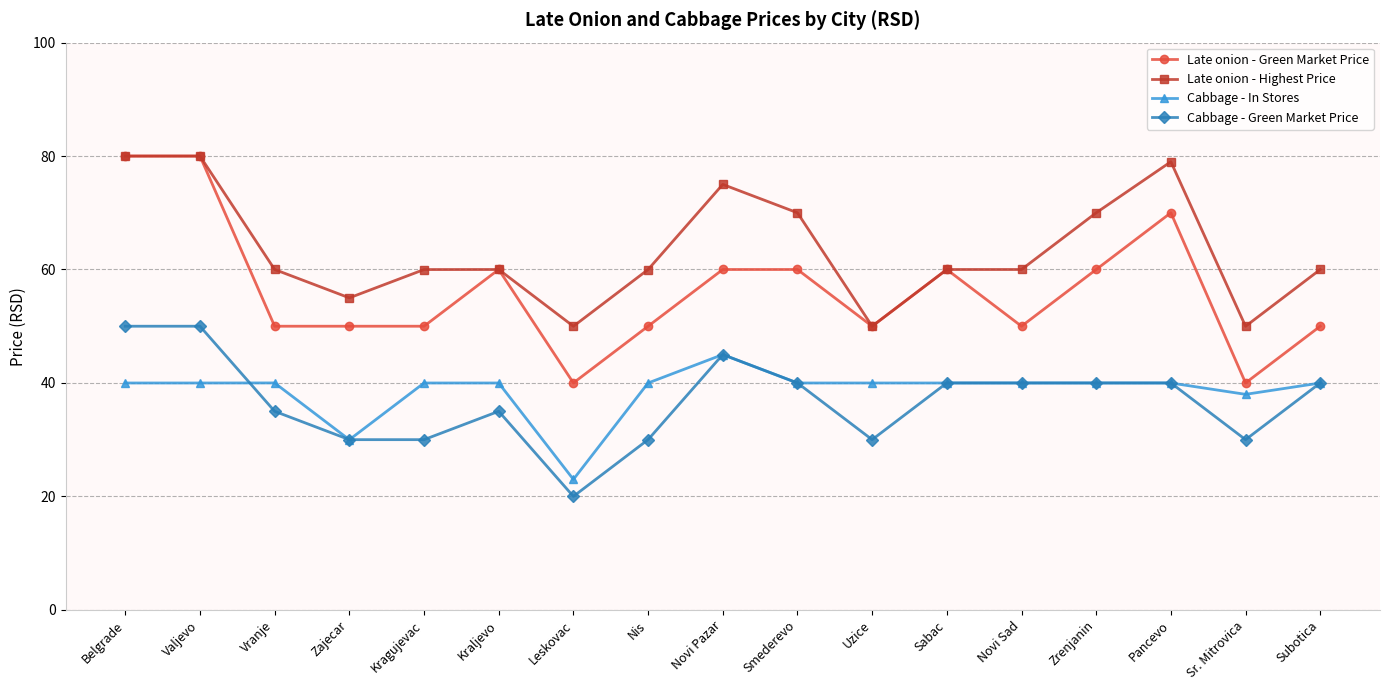

How many Late onion - Green Market Price values are between 50 and 60?

12